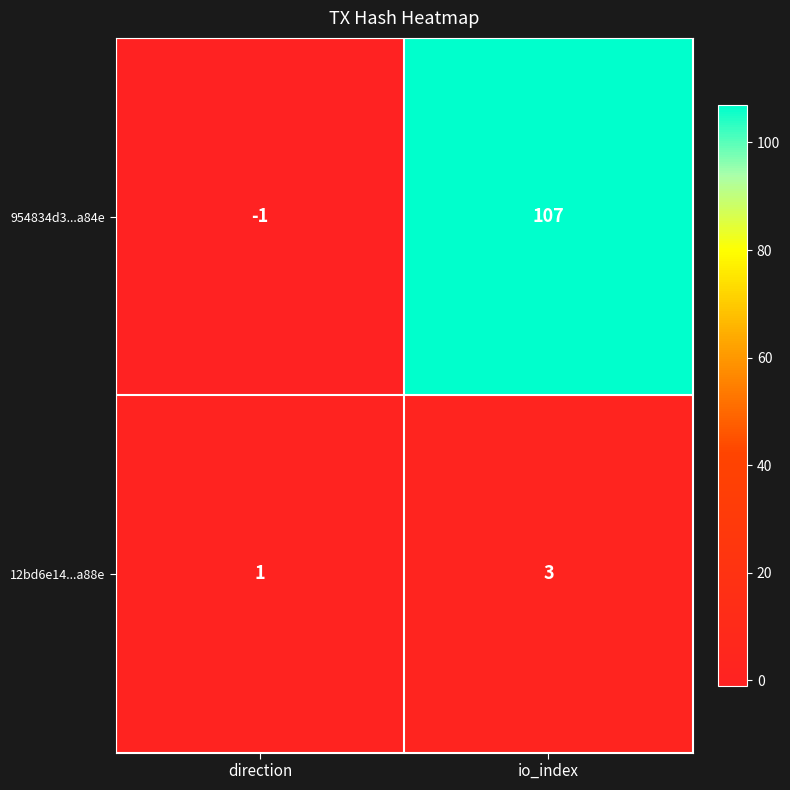

At which label does 954834d3...a84e reach its minimum?

direction